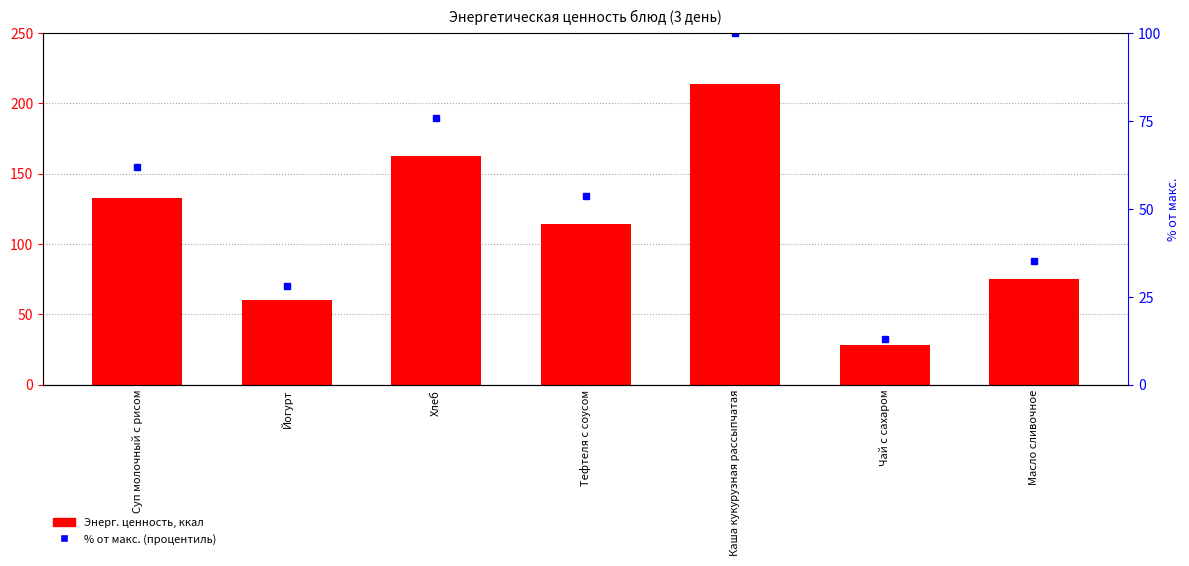

At how many categories does at least one series exceed 208?

1